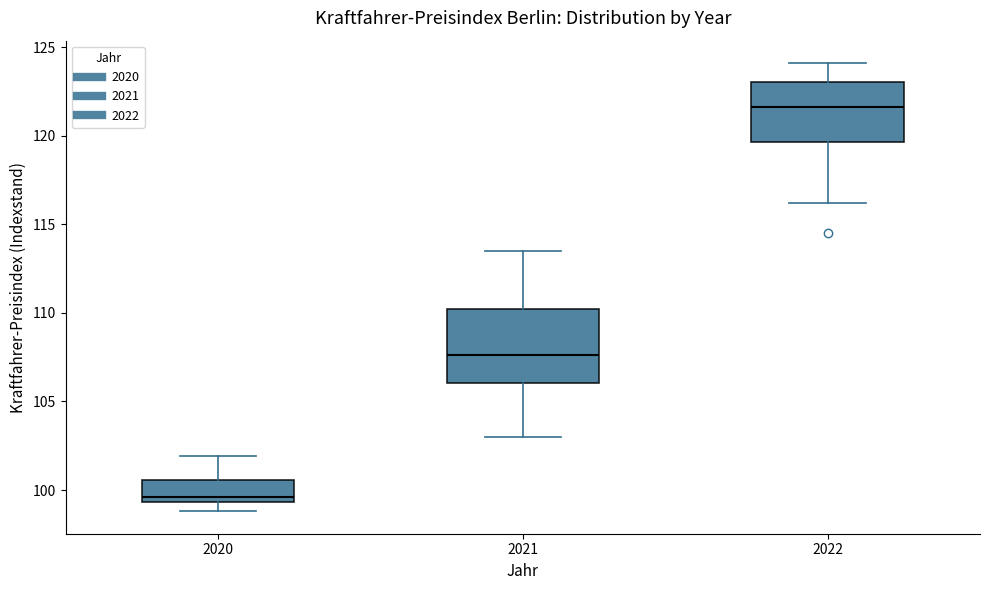

Which box has the lowest median line?

2020